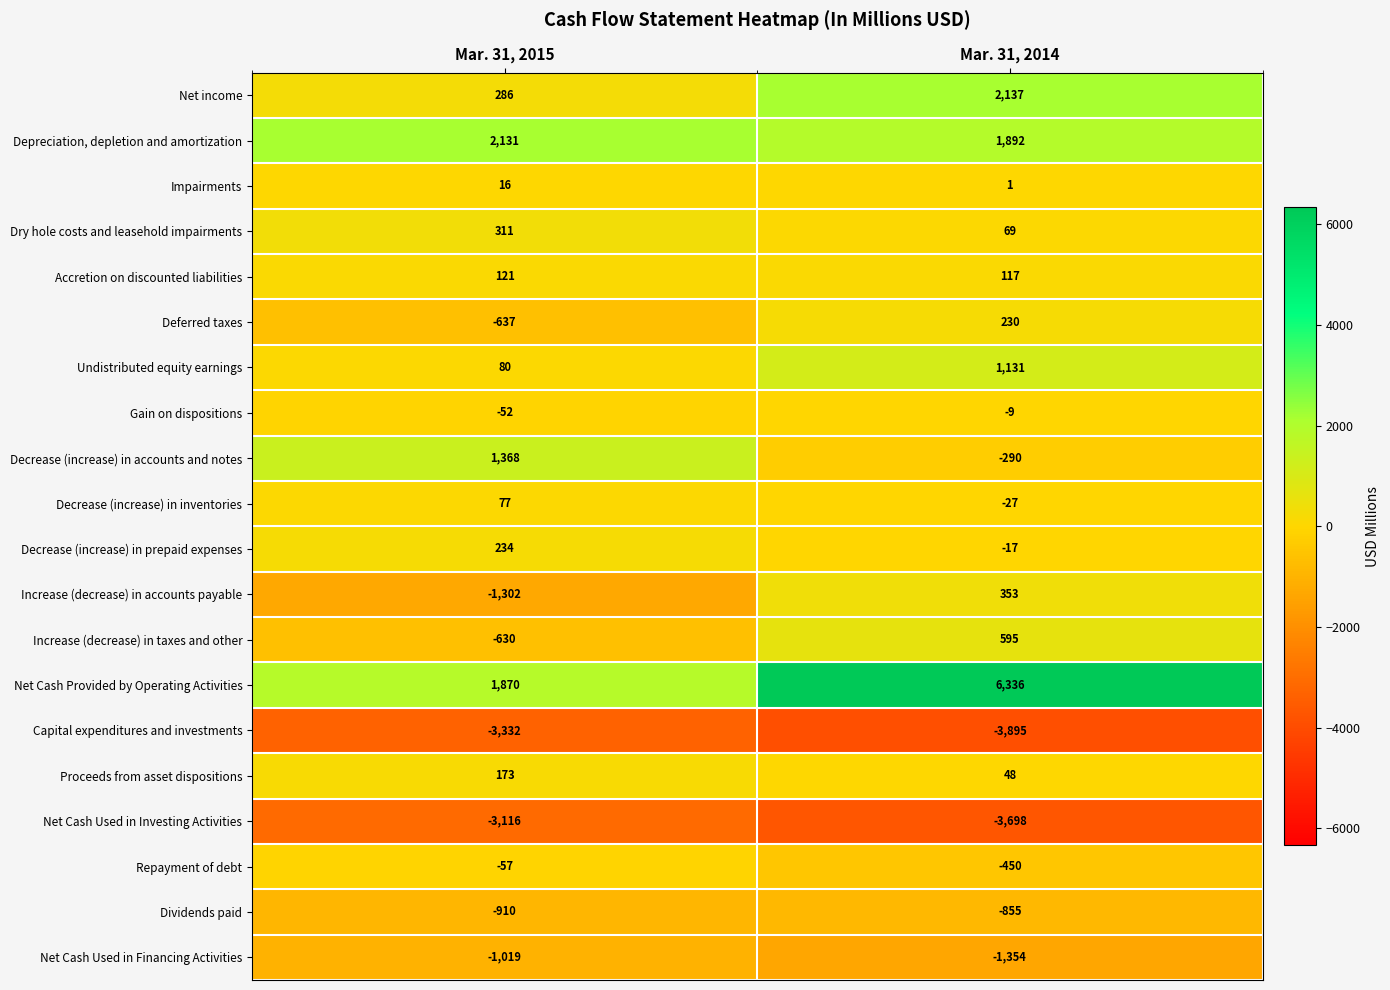

Rank the series by their maximum value, from lowest to highest.

Capital expenditures and investments, Net Cash Used in Investing Activities, Net Cash Used in Financing Activities, Dividends paid, Repayment of debt, Gain on dispositions, Impairments, Decrease (increase) in inventories, Accretion on discounted liabilities, Proceeds from asset dispositions, Deferred taxes, Decrease (increase) in prepaid expenses, Dry hole costs and leasehold impairments, Increase (decrease) in accounts payable, Increase (decrease) in taxes and other, Undistributed equity earnings, Decrease (increase) in accounts and notes, Depreciation, depletion and amortization, Net income, Net Cash Provided by Operating Activities